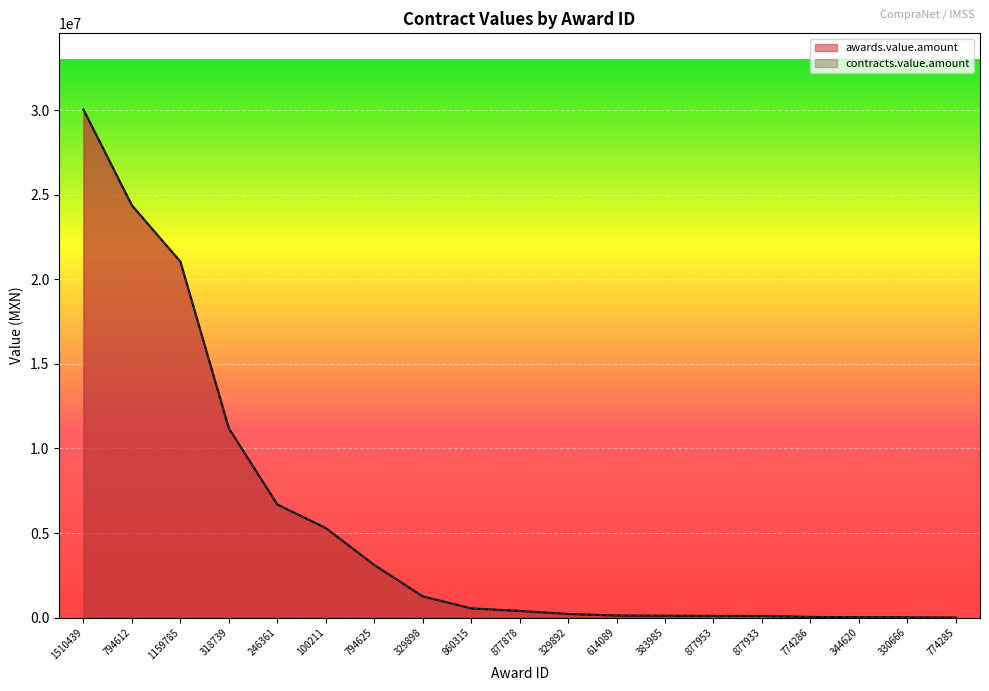

At 329898, list the series in order from largest to smallest.

awards.value.amount, contracts.value.amount